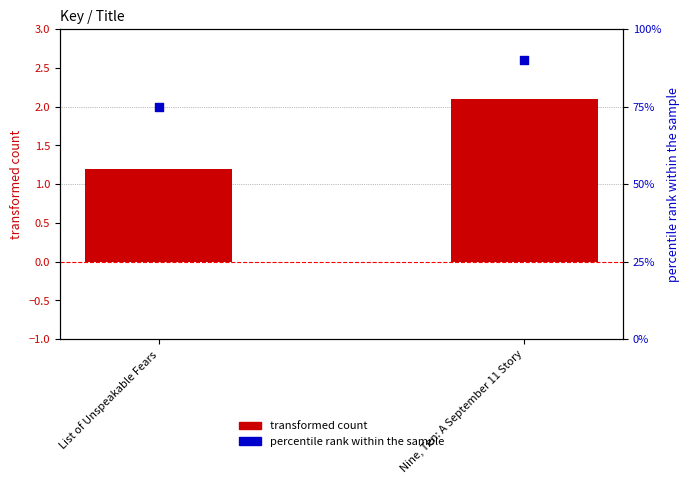

What is the total value across all series at Nine, Ten: A September 11 Story?

92.1